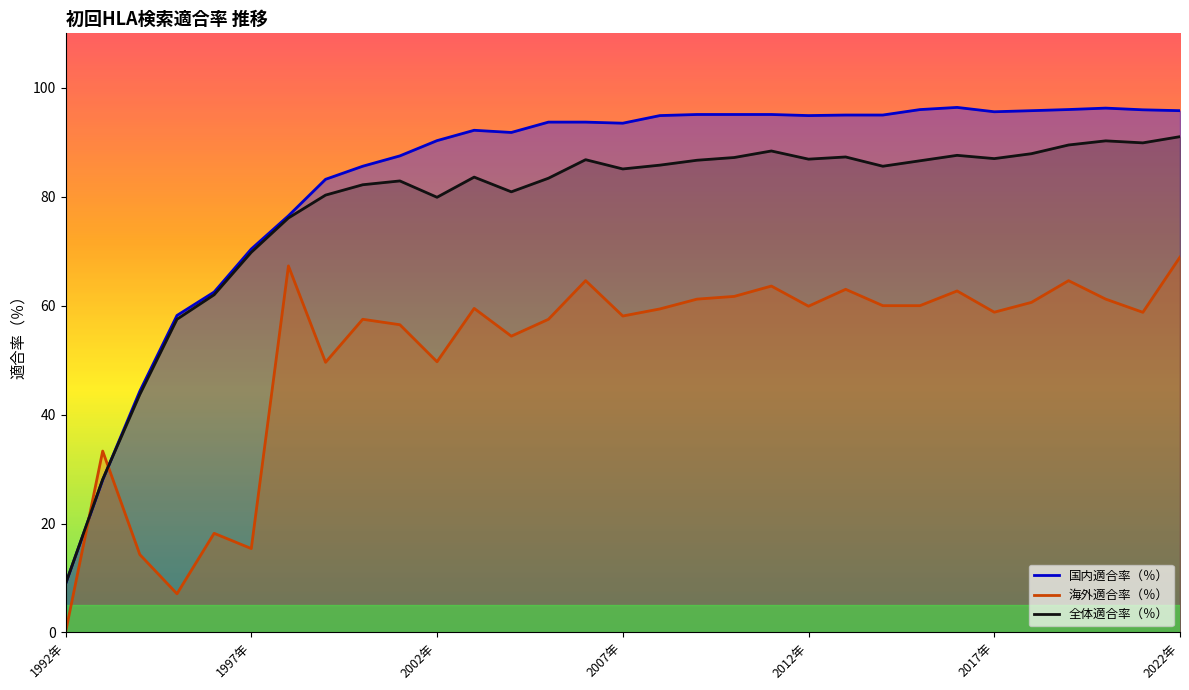

After their last crossing, which series has the higher values: 全体適合率（％） or 海外適合率（％）?

全体適合率（％）